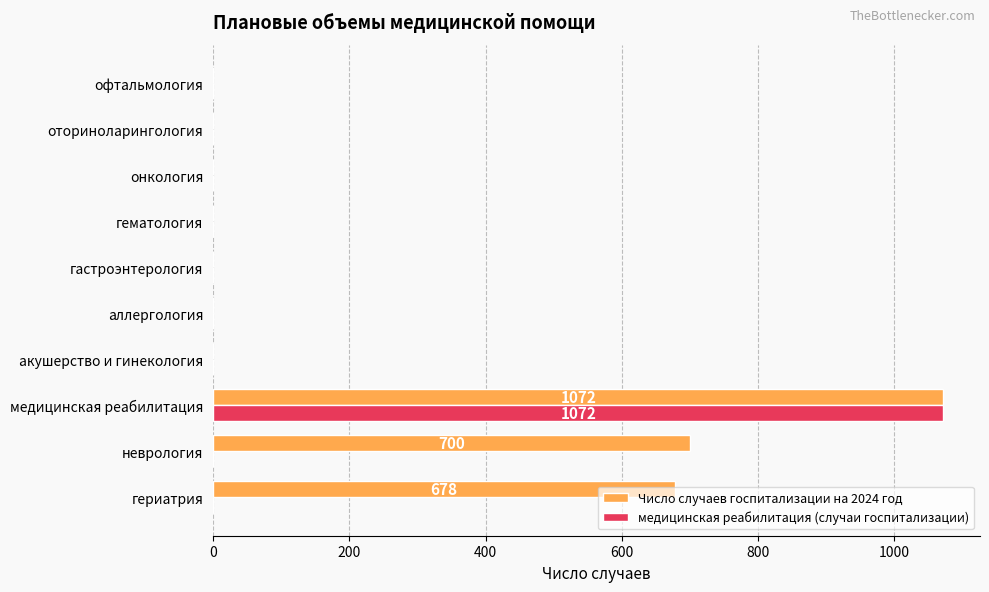

At which category is the sum across all series the highest?

медицинская реабилитация